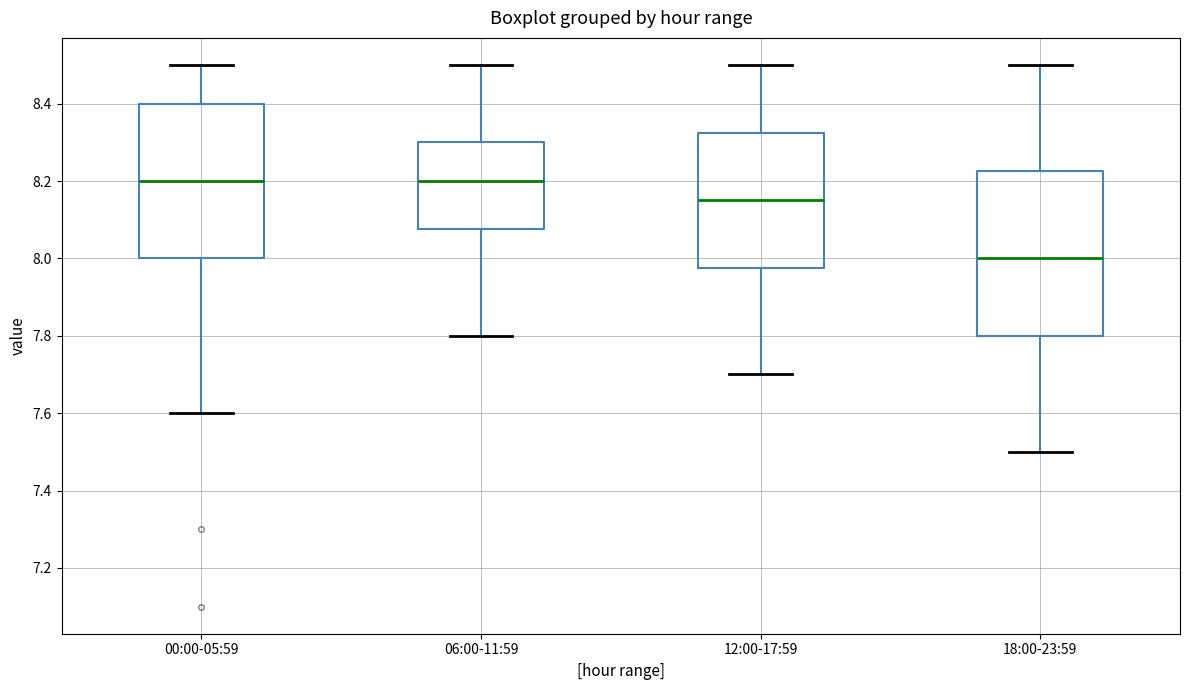

Reading left to right, transcribe this box plot: for each box, give where its median line is, the range the box spans, and where its two whiskers end, as read against the y-axis. The values are not printed on the chart, so give them approximately, as read against the axis.

00:00-05:59: median 8.20, box 8.00 to 8.40, whiskers 7.60 to 8.50
06:00-11:59: median 8.20, box 8.08 to 8.30, whiskers 7.80 to 8.50
12:00-17:59: median 8.16, box 7.98 to 8.32, whiskers 7.70 to 8.50
18:00-23:59: median 8.00, box 7.80 to 8.22, whiskers 7.50 to 8.50